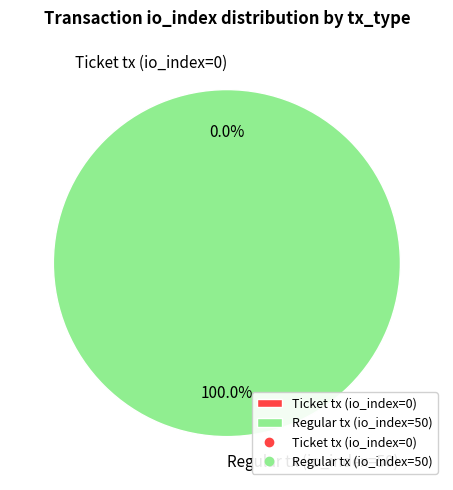

Does Ticket tx (io_index=0) represent more than half of the total?

No